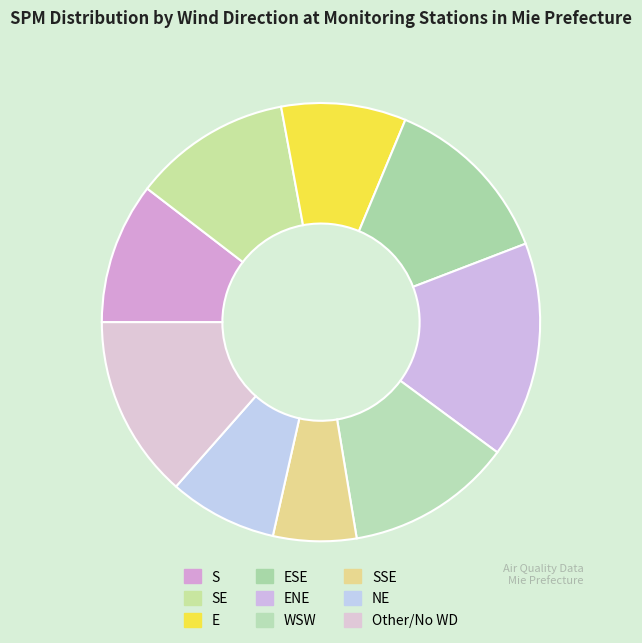

Which category has the biggest portion of the pie?

ENE